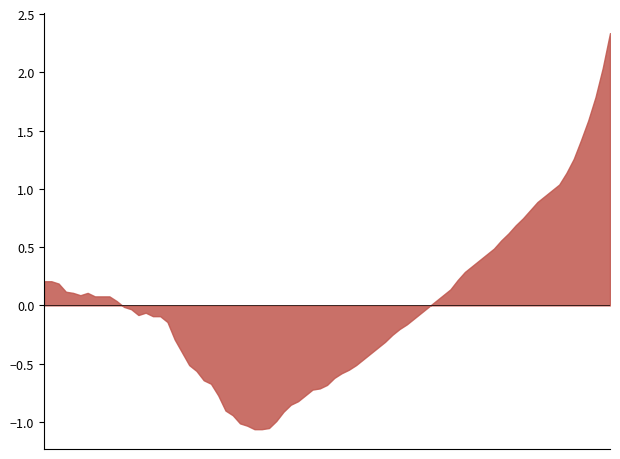

What is the ratio of the value at 00:30 to the value at 07:30?

0.9